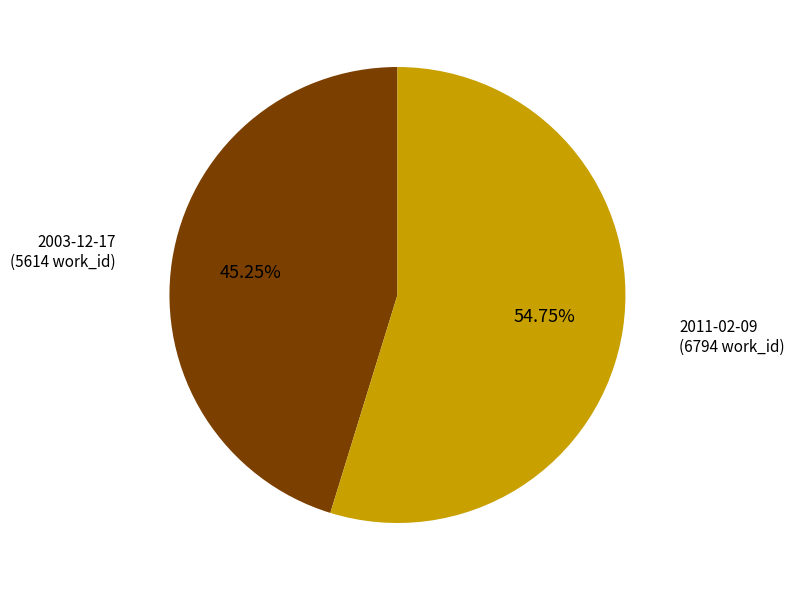

How many slices are in this pie chart?

2